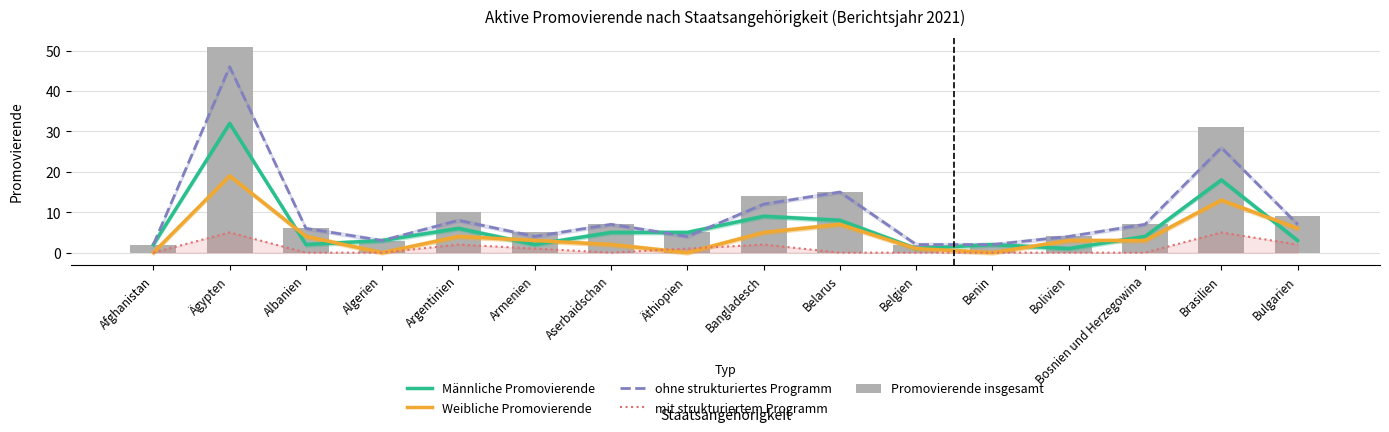

Which series has the widest spread of values?

Promovierende insgesamt